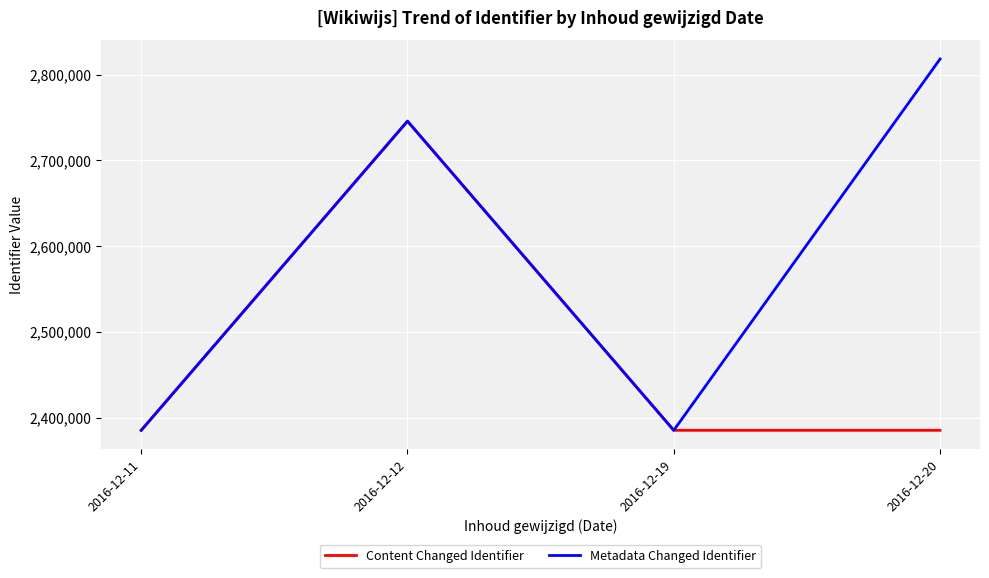

What is the greatest value displayed?

2818248